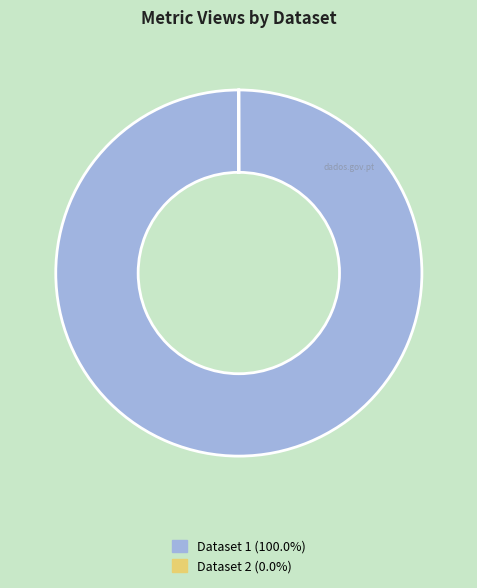

Does any single category account for the majority?

Yes